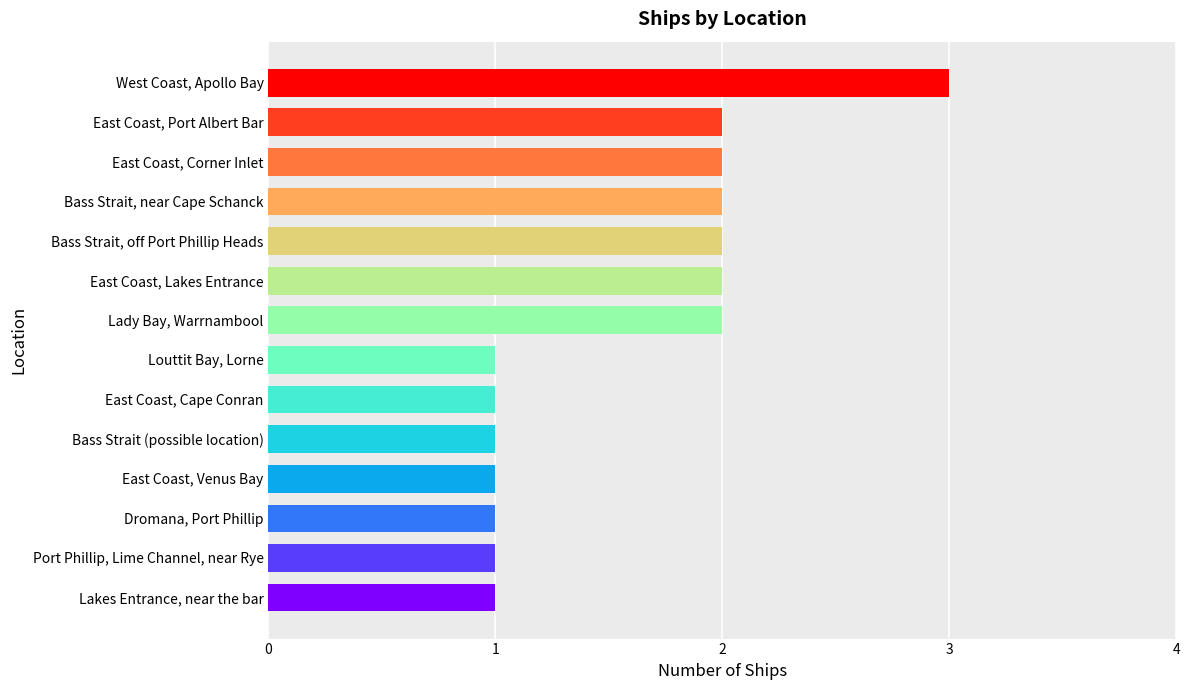

What is the sum of the values at Bass Strait, near Cape Schanck and Bass Strait (possible location)?

3